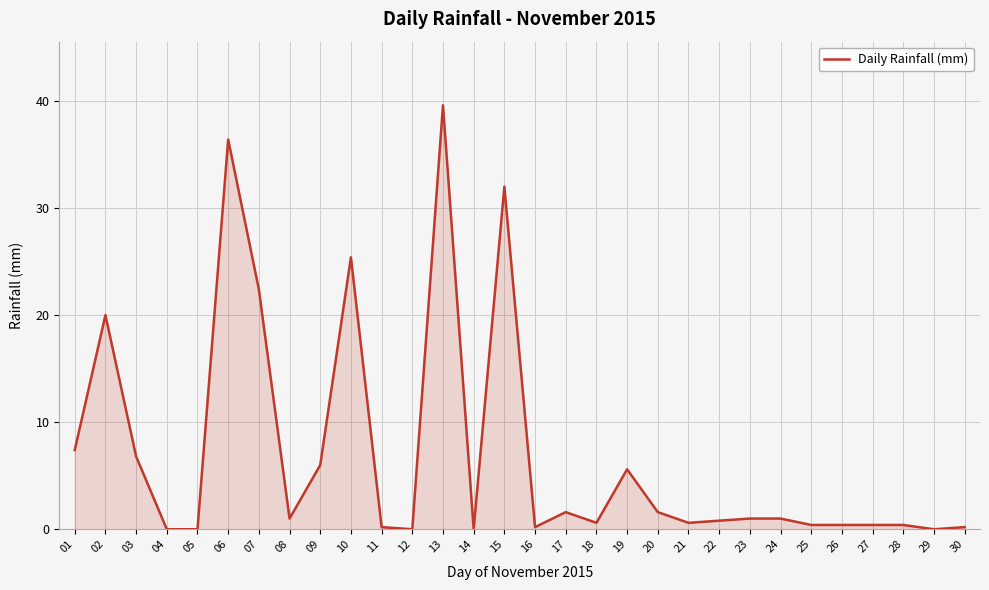

Is it true that the value at 14 is 0.0?

True